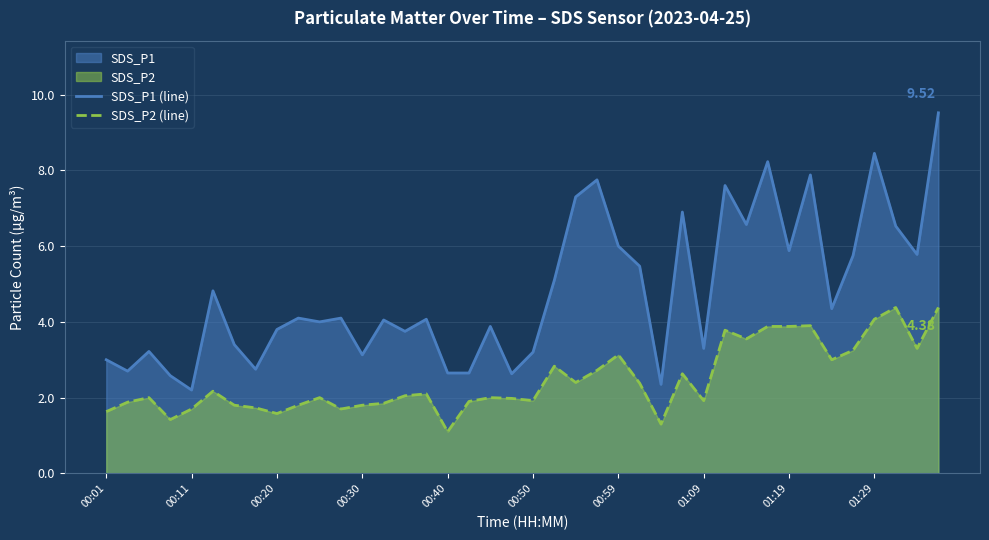

List the series in order of their peak value, lowest first.

SDS_P2 (line), SDS_P1 (line)